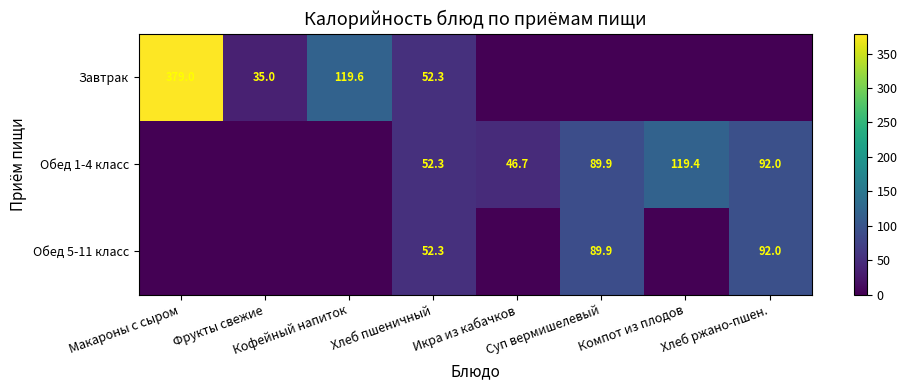

Is it true that Завтрак equals -190.6 at Икра из кабачков?

False